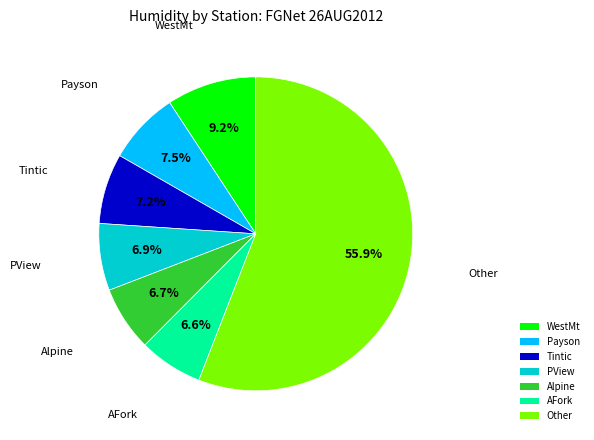

Between WestMt and Other, which is larger?

Other